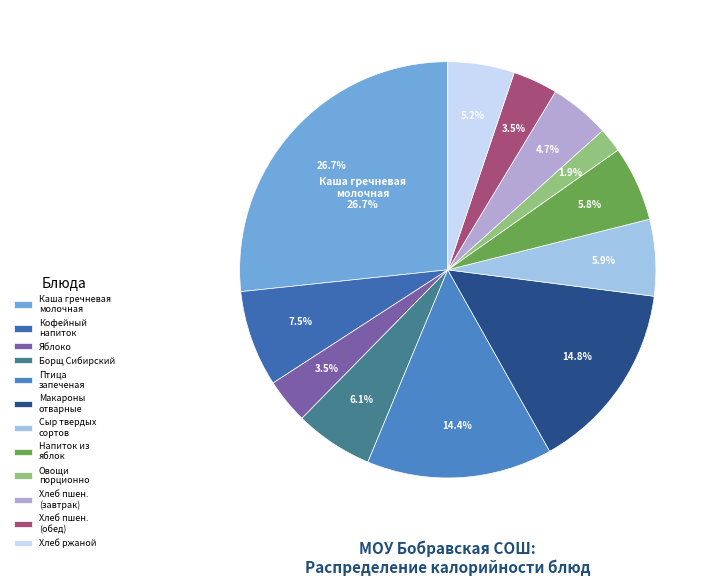

Combined, what portion of the pie is кофейный напиток на молоке and хлеб пшеничный (завтрак)?

12.2%